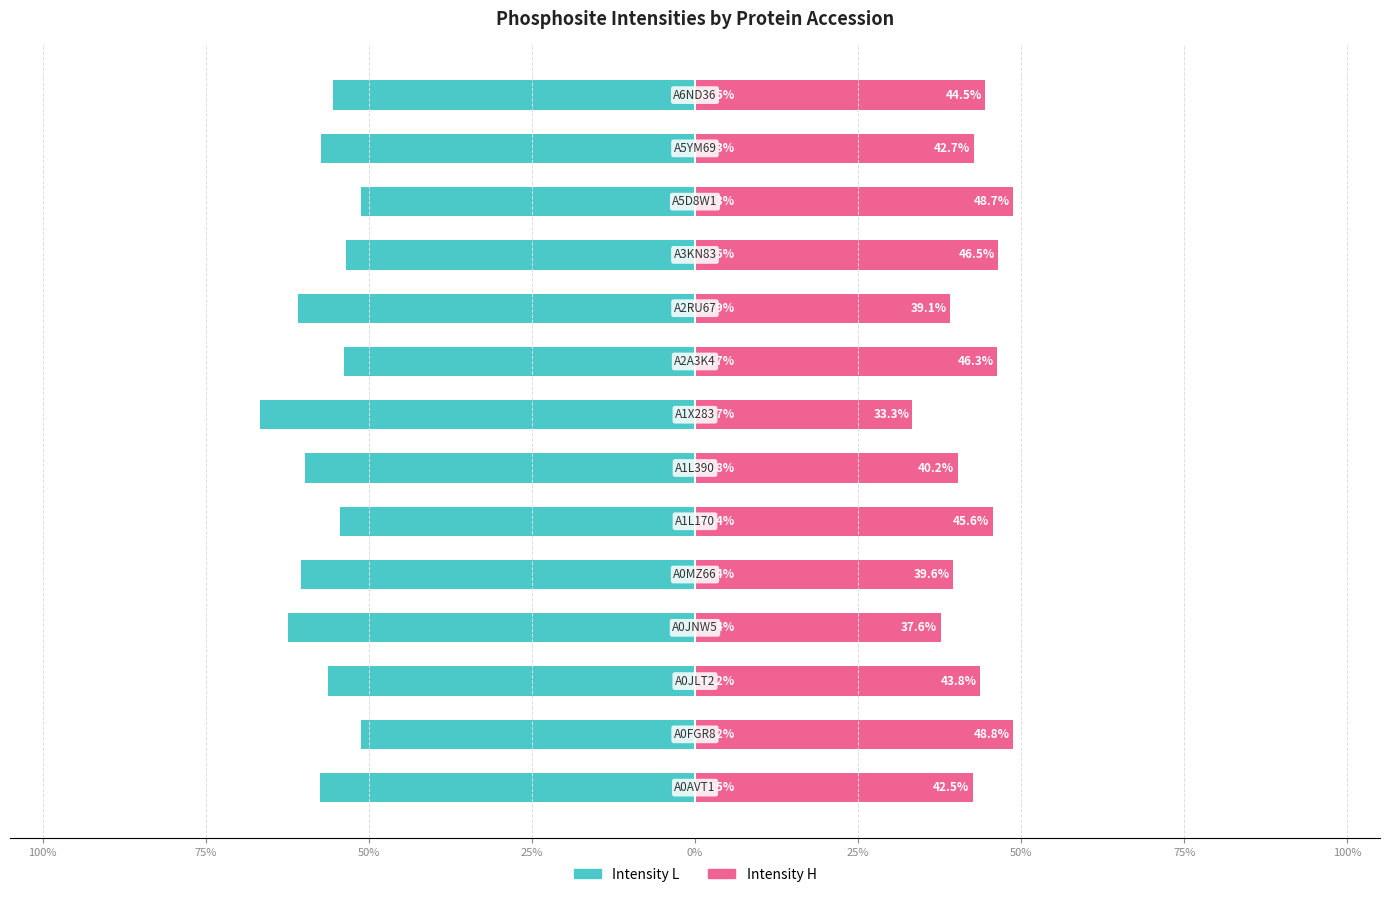

What is the difference between the maximum and minimum values in the Intensity H series?

15.4